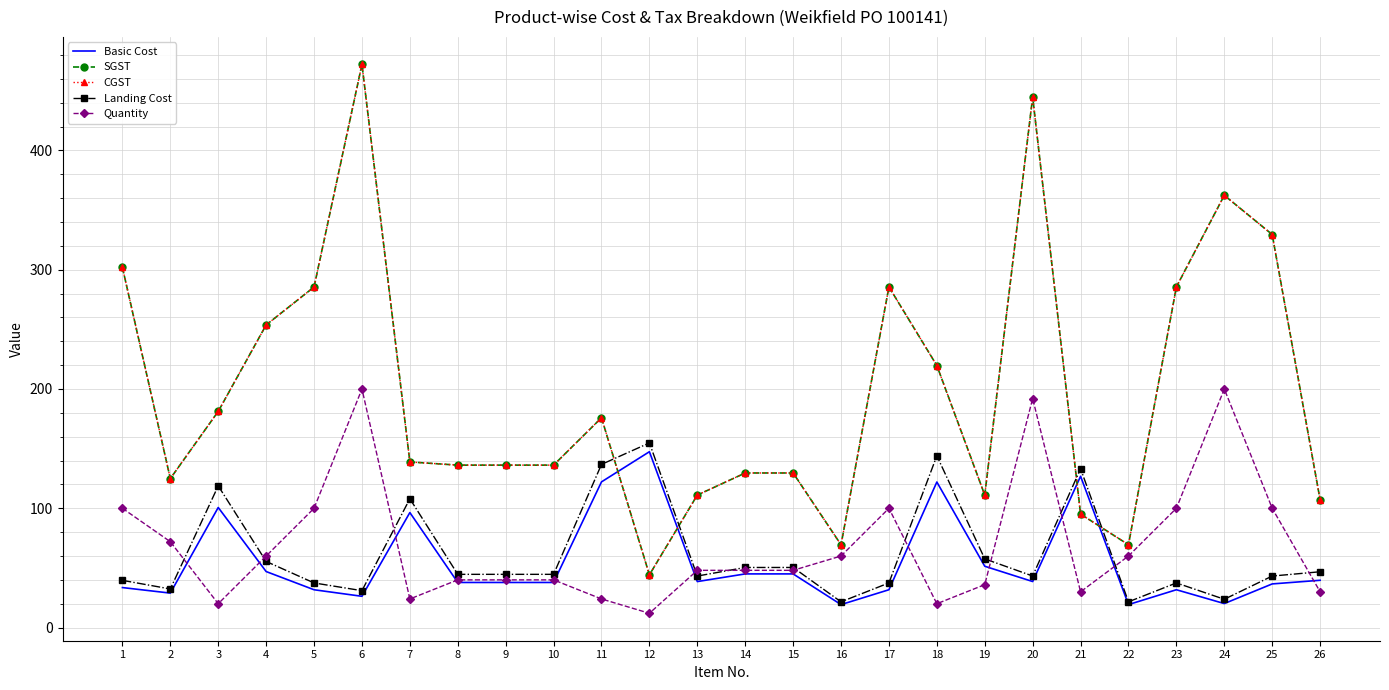

How many data points in SGST are less than 138?

13